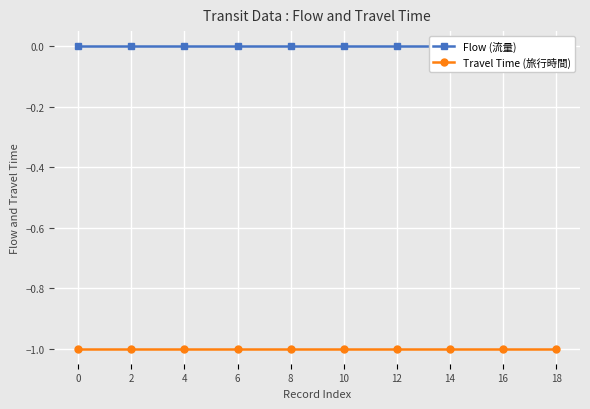

True or false: Travel Time (旅行時間) and Flow (流量) cross at least once.

False